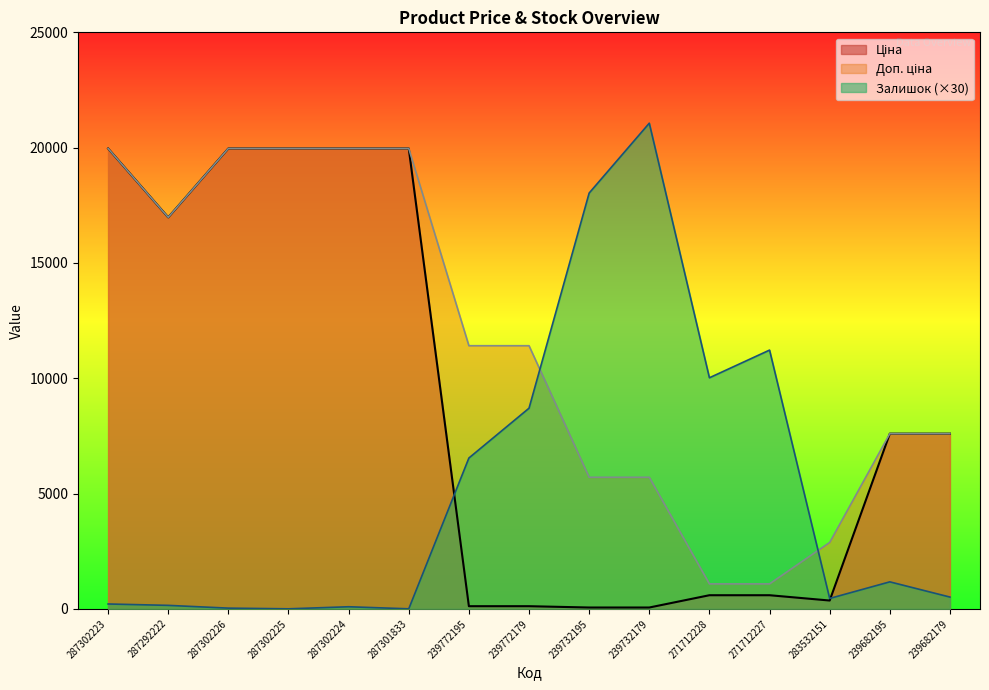

At 287301833, list the series in order from largest to smallest.

Ціна, Доп. ціна, Залишок